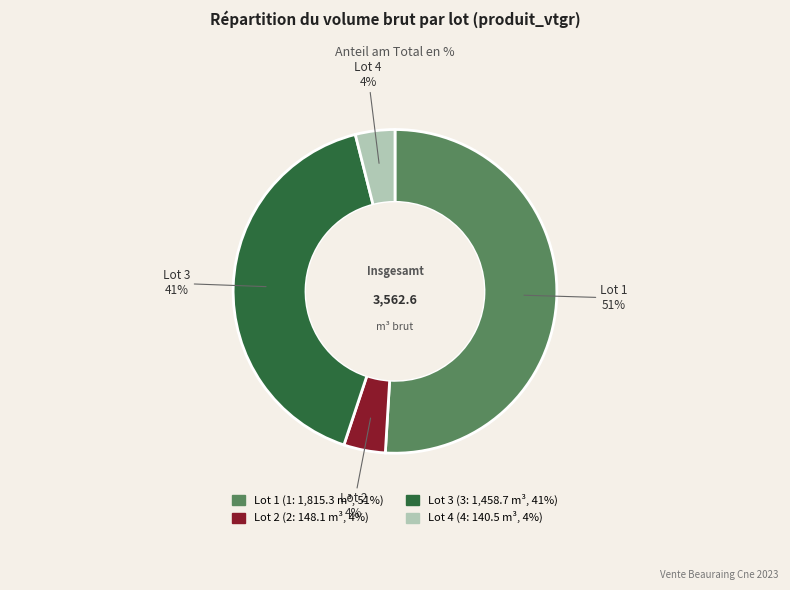

Combined, do Lot 2 and Lot 1 account for over 50%?

Yes